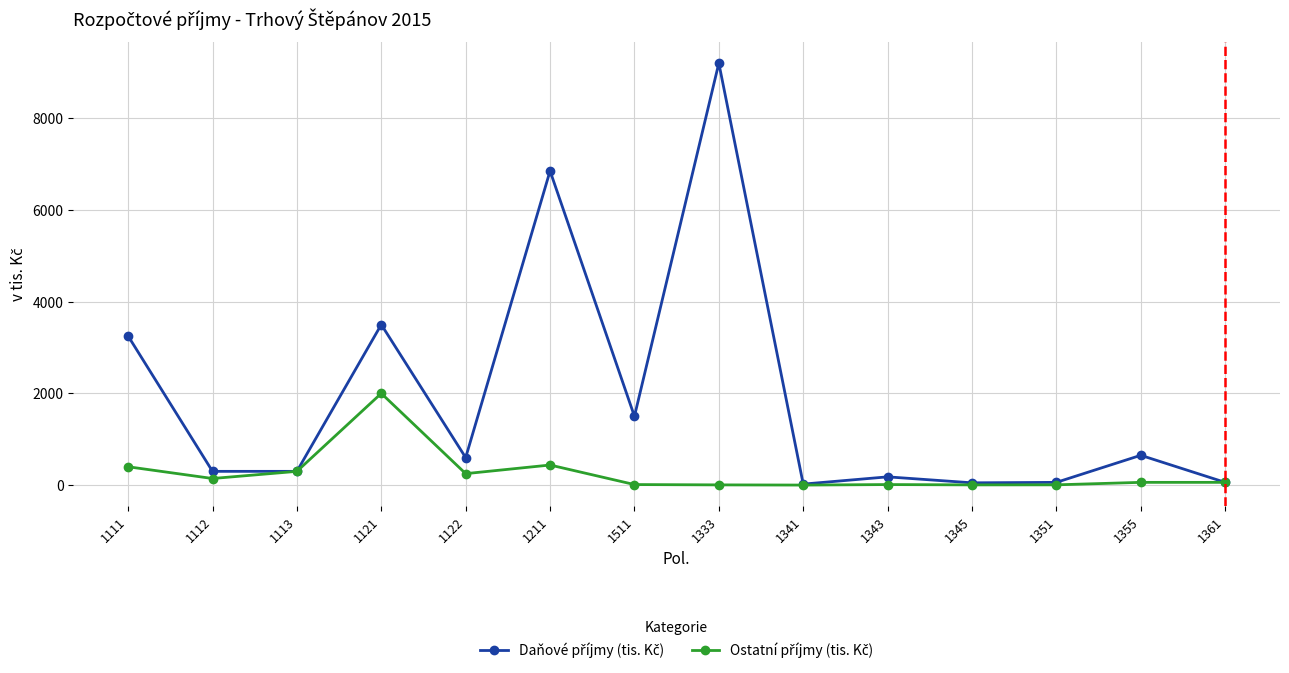

At which category does the chart reach its peak across all series?

1333